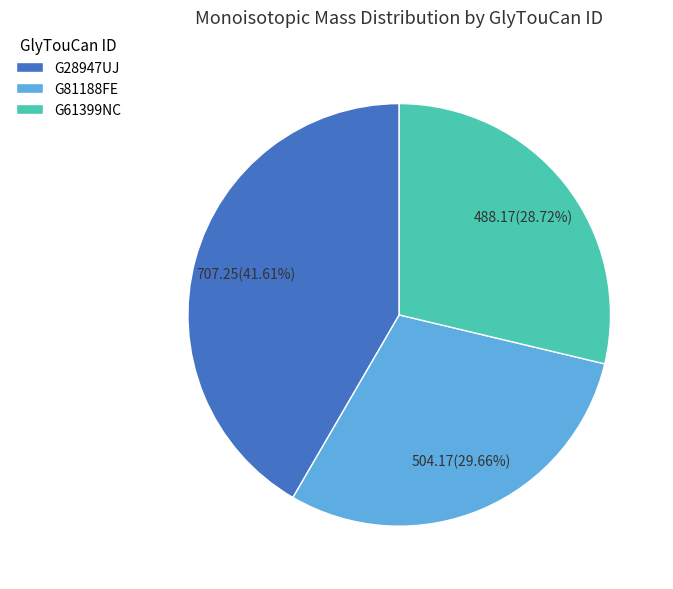

The G81188FE slice represents 41% of the pie. True or false?

False